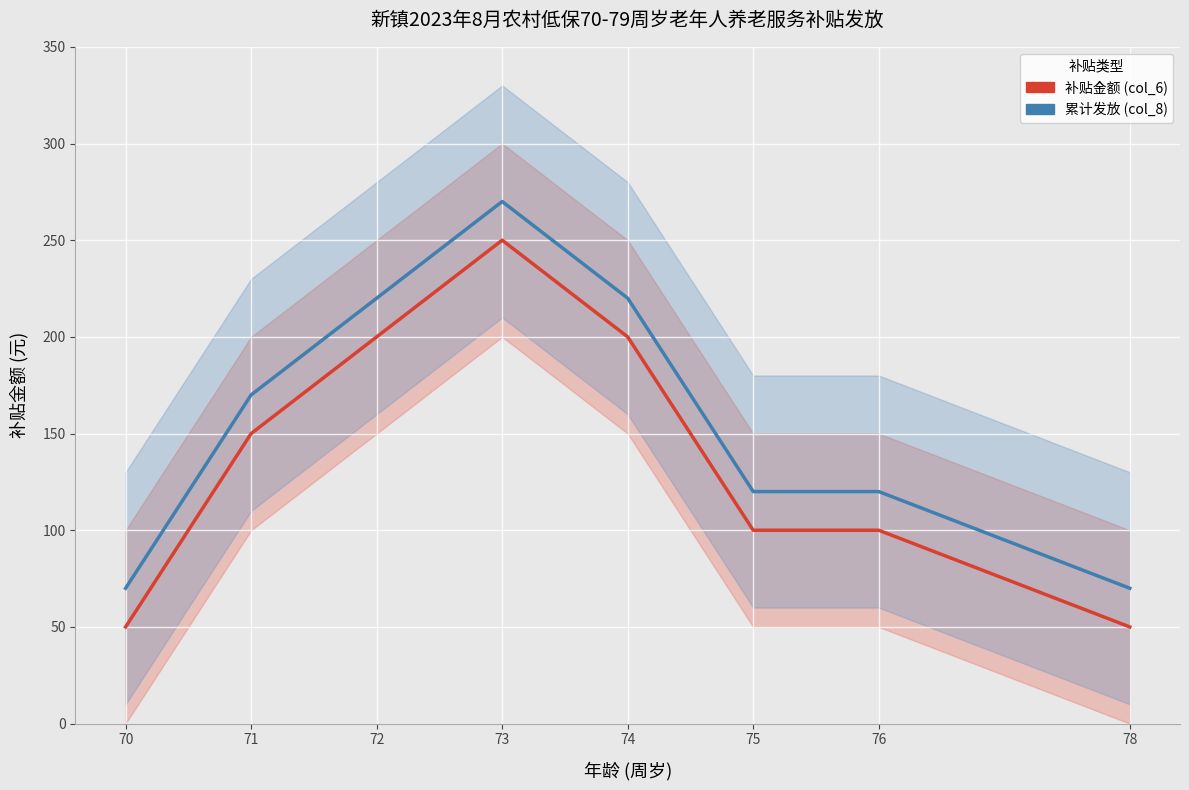

How many lines are shown in the chart?

2